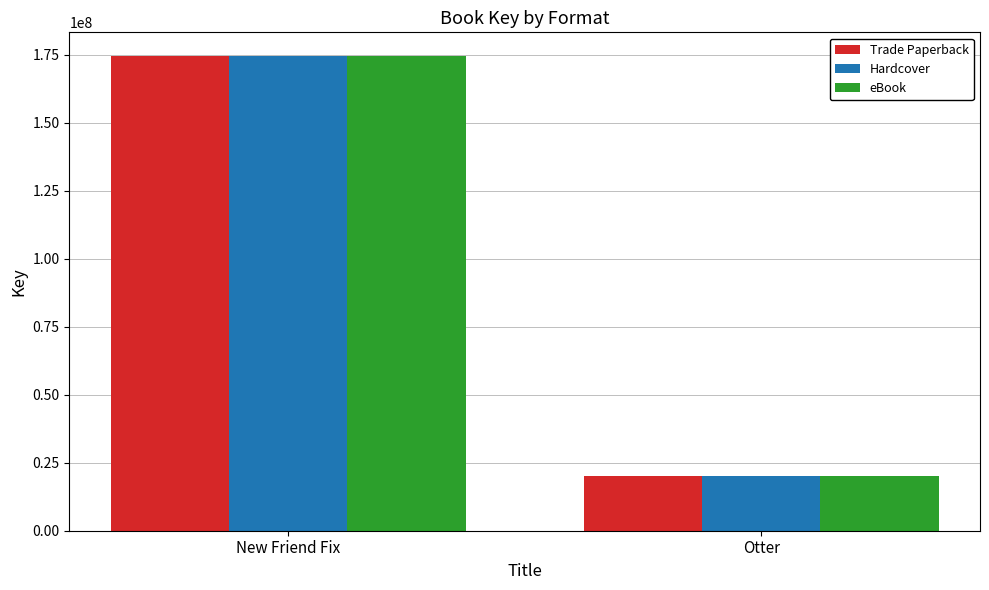

Rank the categories by Hardcover value from highest to lowest.

New Friend Fix, Otter